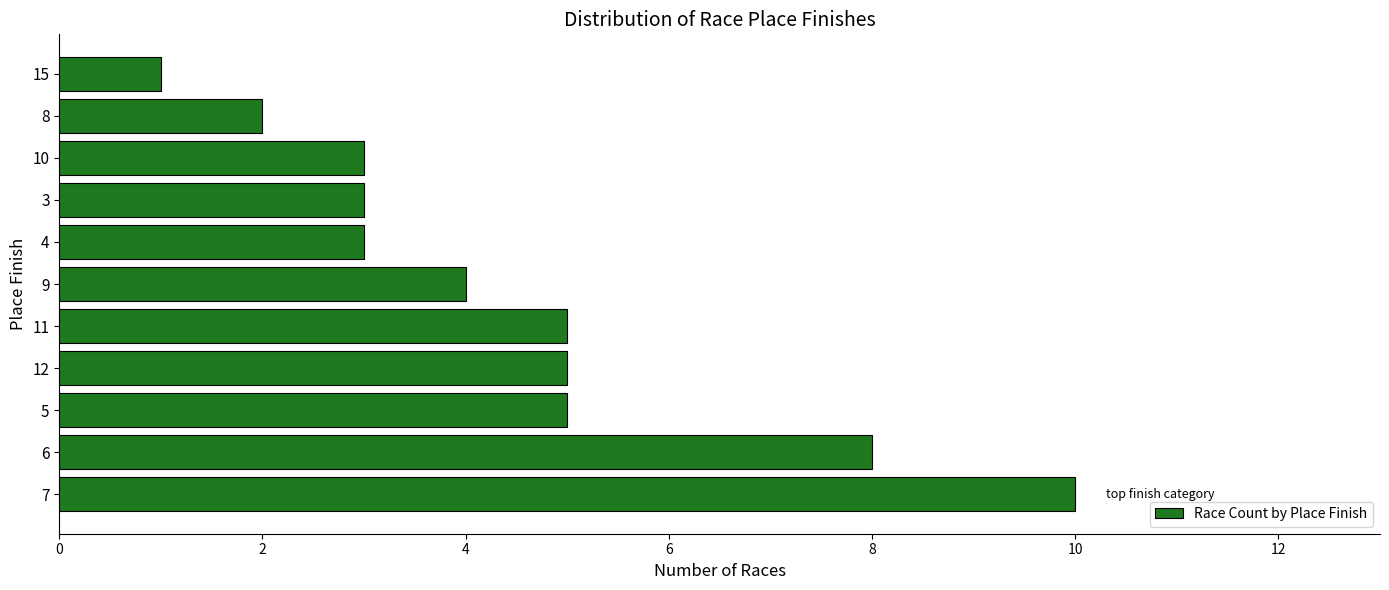

Between 6 and 7, which is larger?

7